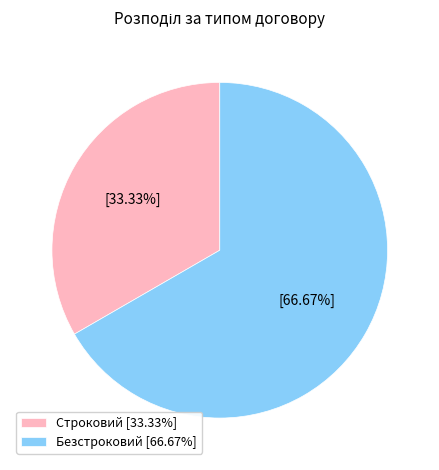

Is it true that Строковий is 42% of the pie?

False